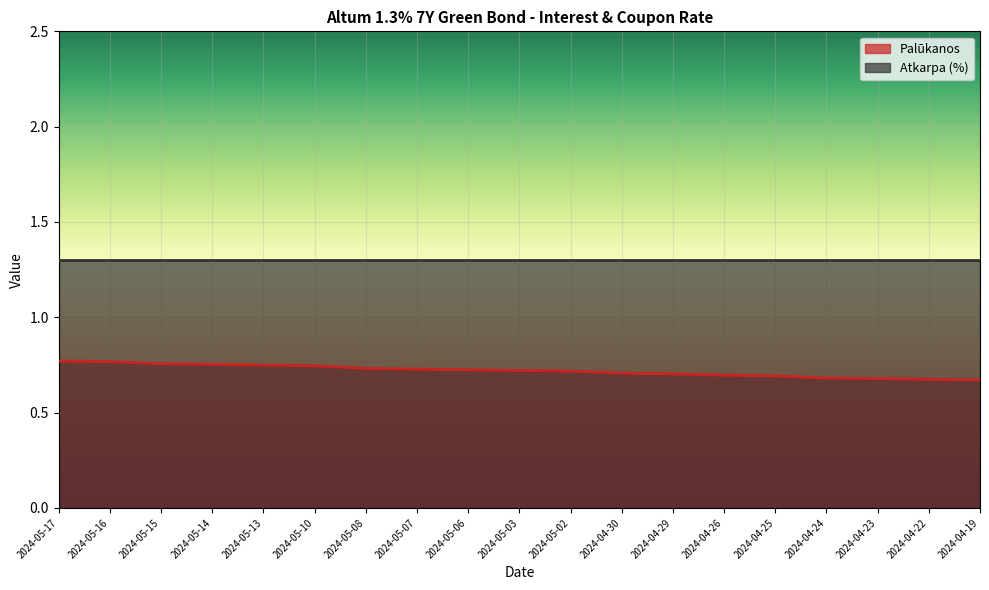

What is the maximum value shown in the chart?

1.3